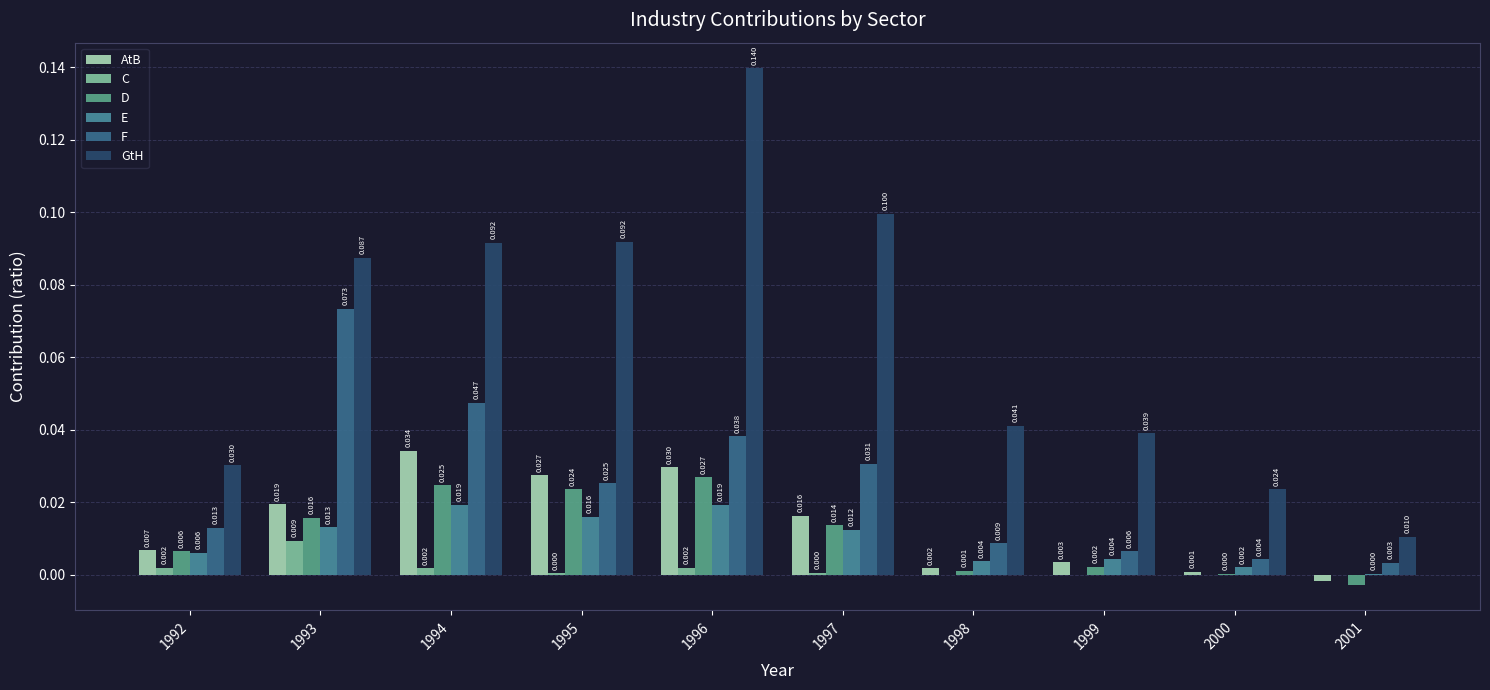

The value of AtB at 1997 is 0.0. True or false?

True